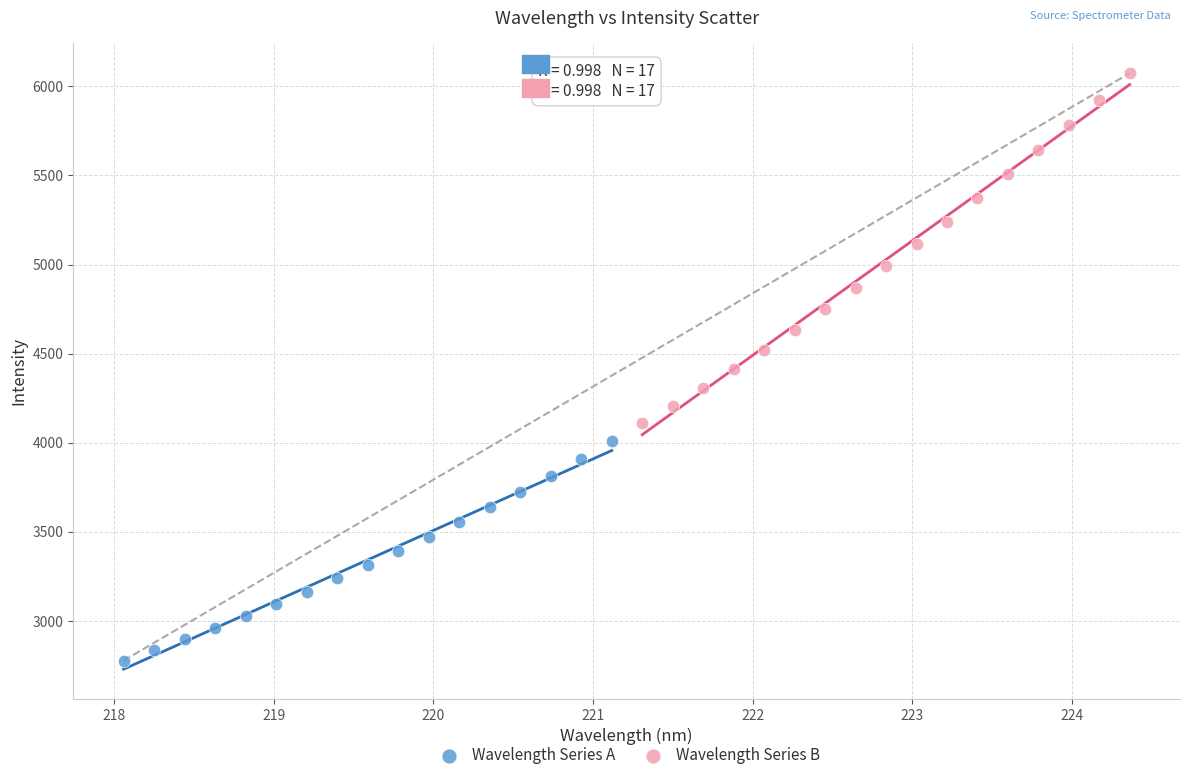

What are all the series names shown in the legend?

Wavelength Series A, Wavelength Series B